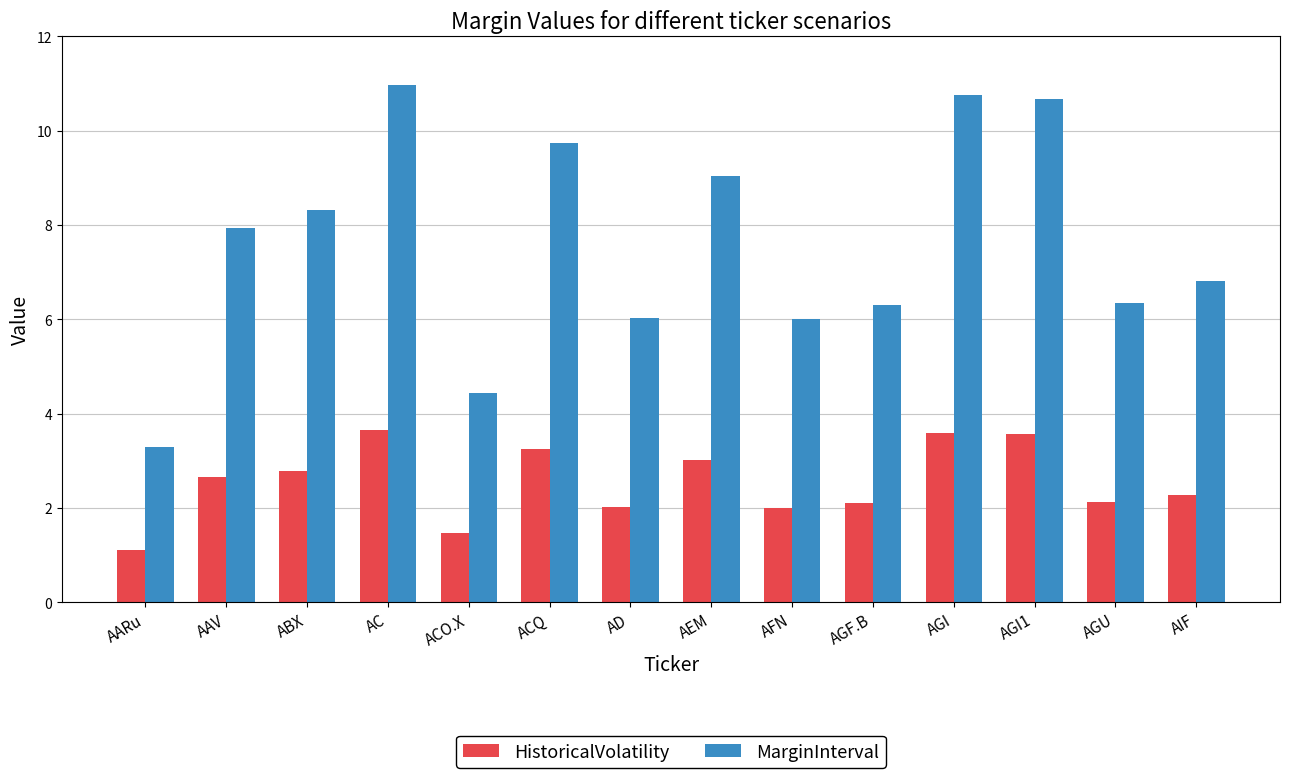

What is the difference between the highest and lowest values at AEM?

6.0